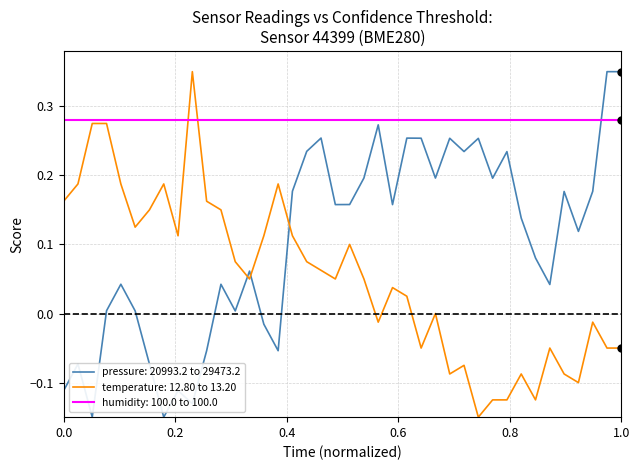

List the series in order of their overall mean, highest first.

humidity: 100.0 to 100.0, pressure: 20993.2 to 29473.2, temperature: 12.80 to 13.20